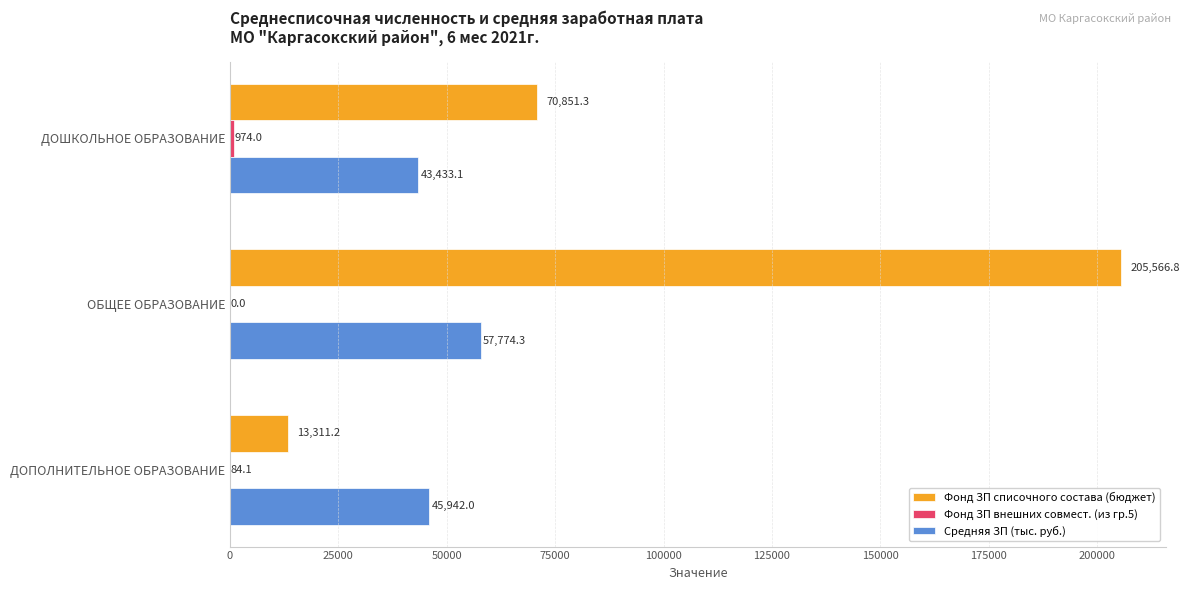

Which series has the largest total across all categories?

Фонд ЗП списочного состава (бюджет)